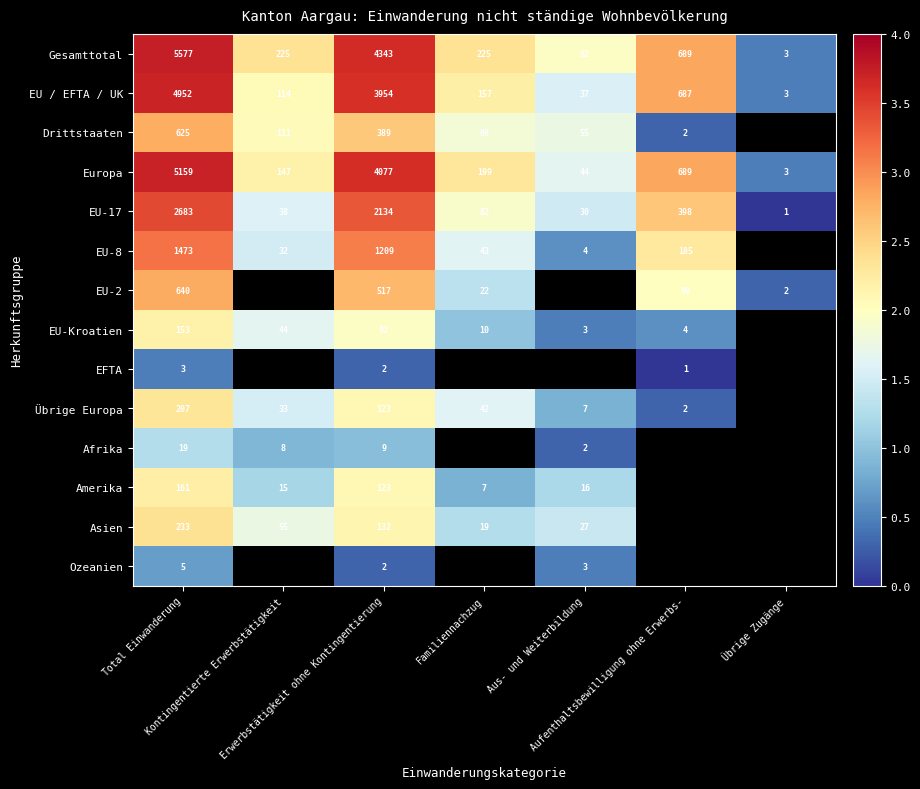

Which series has the largest total across all categories?

Gesamttotal